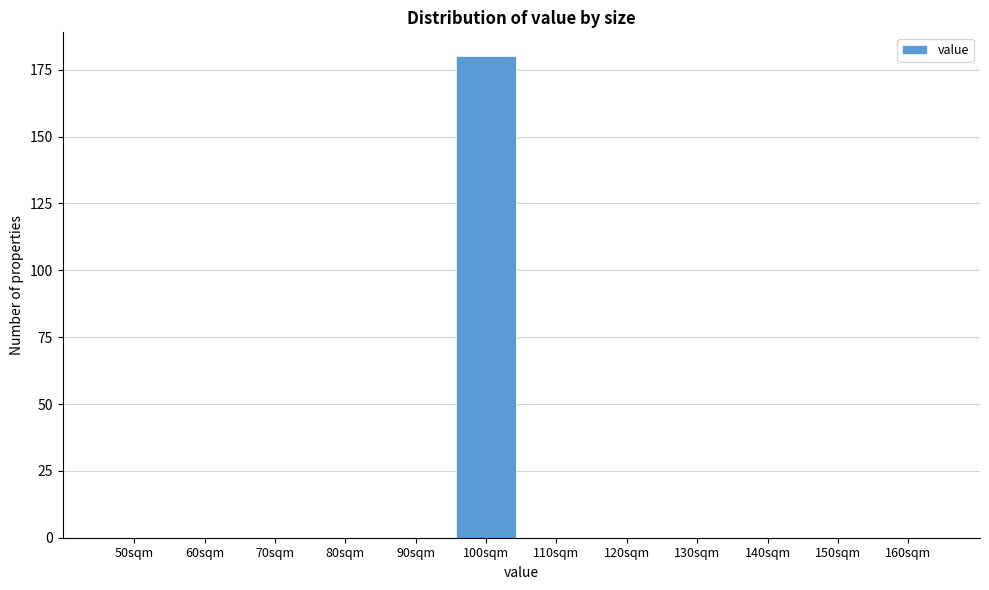

Reading left to right, what are all the values shown in this chart?

50sqm=0	60sqm=0	70sqm=0	80sqm=0	90sqm=0	100sqm=180	110sqm=0	120sqm=0	130sqm=0	140sqm=0	150sqm=0	160sqm=0